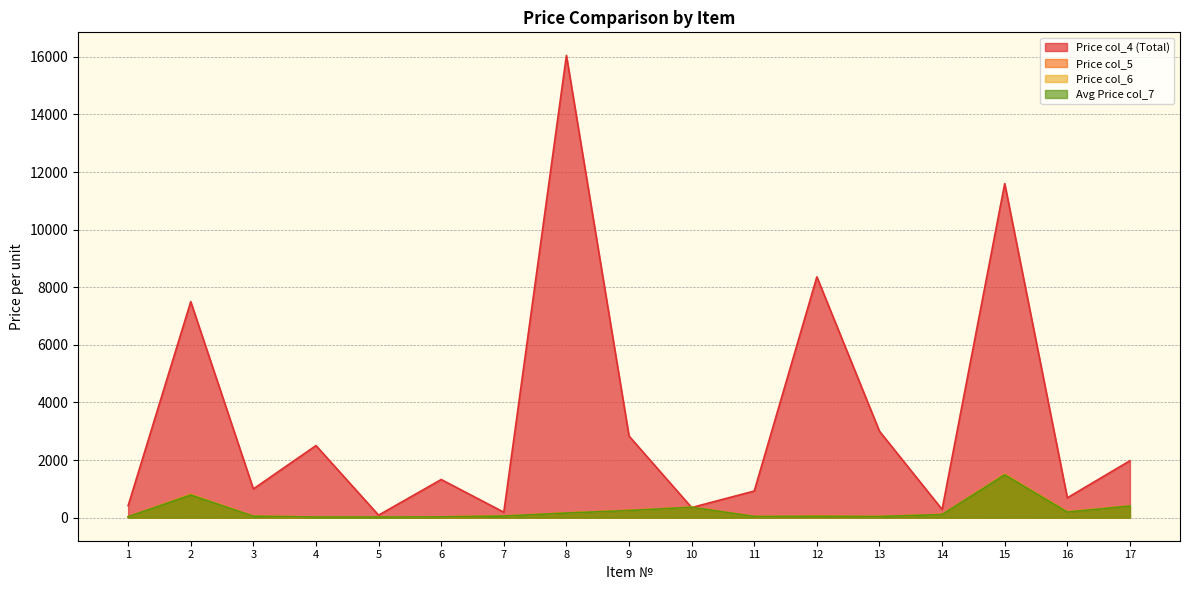

What is the difference between the maximum and minimum values in the Price col_5 series?

1480.0